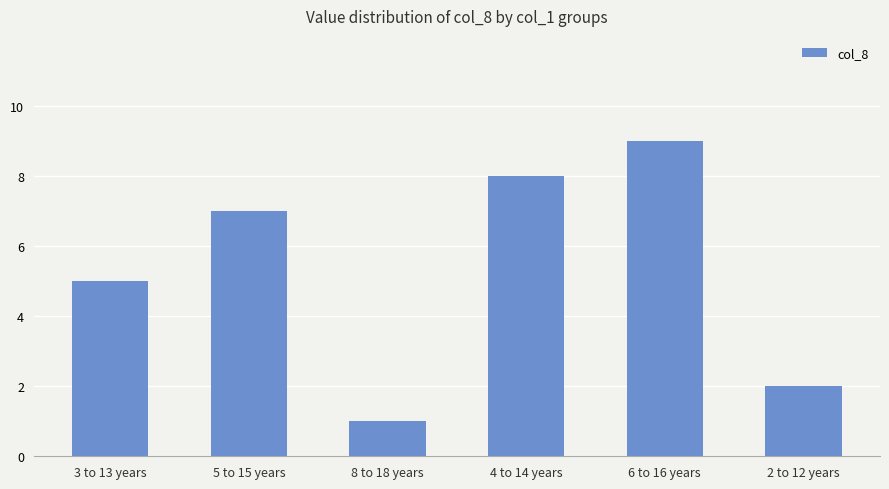

Rank the categories by value from lowest to highest.

8 to 18 years, 2 to 12 years, 3 to 13 years, 5 to 15 years, 4 to 14 years, 6 to 16 years